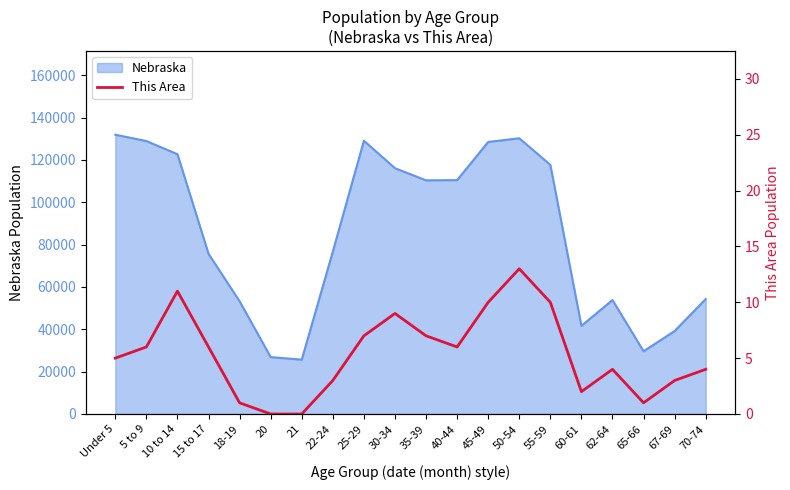

Approximately how many times larger is the value at 25-29 compared to 30-34?

0.8